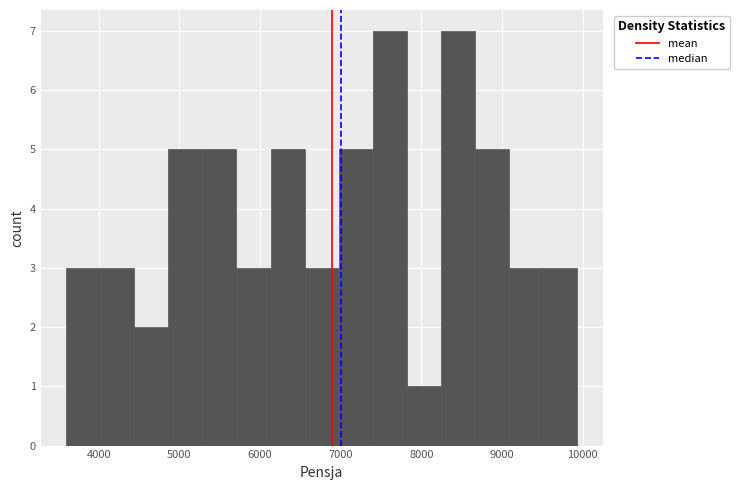

Reading left to right, transcribe this chart: for each bar, give the range it covers on the x-axis and its height. Neither the bar edges nor the heights are printed on the chart, so give them approximately, as read against the axes.

3600 to 4000: 3
4000 to 4400: 3
4400 to 4900: 2
4900 to 5300: 5
5300 to 5700: 5
5700 to 6100: 3
6100 to 6600: 5
6600 to 7000: 3
7000 to 7400: 5
7400 to 7800: 7
7800 to 8200: 1
8200 to 8700: 7
8700 to 9100: 5
9100 to 9500: 3
9500 to 9900: 3